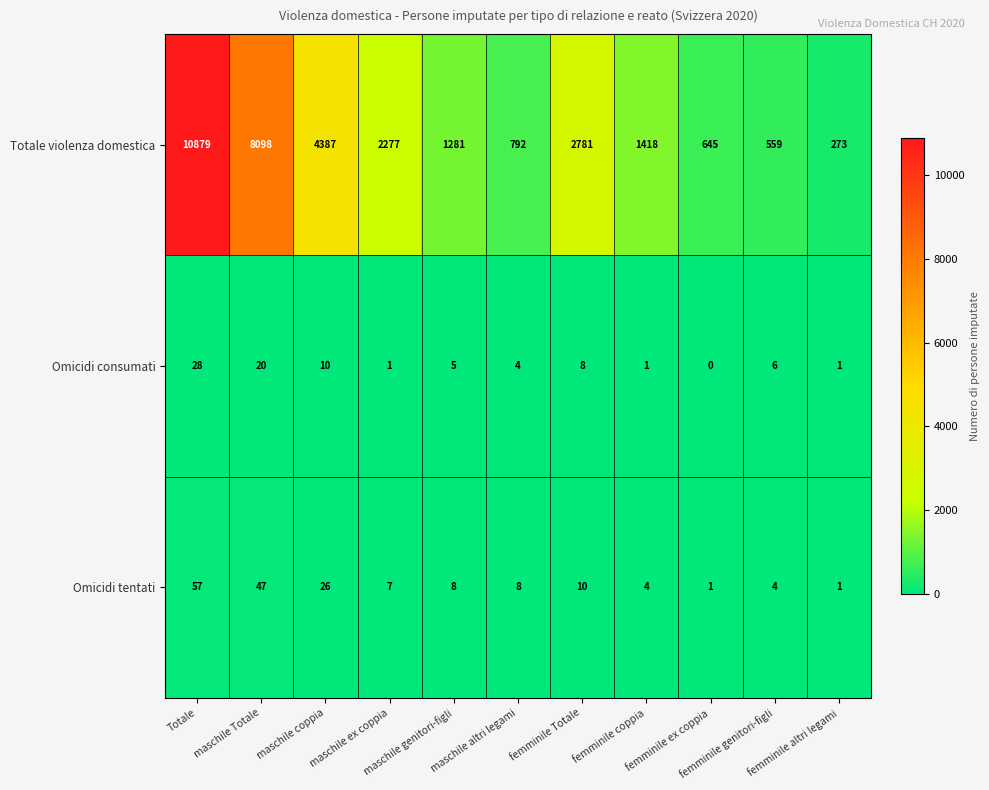

What is the highest value of the Omicidi tentati series?

57